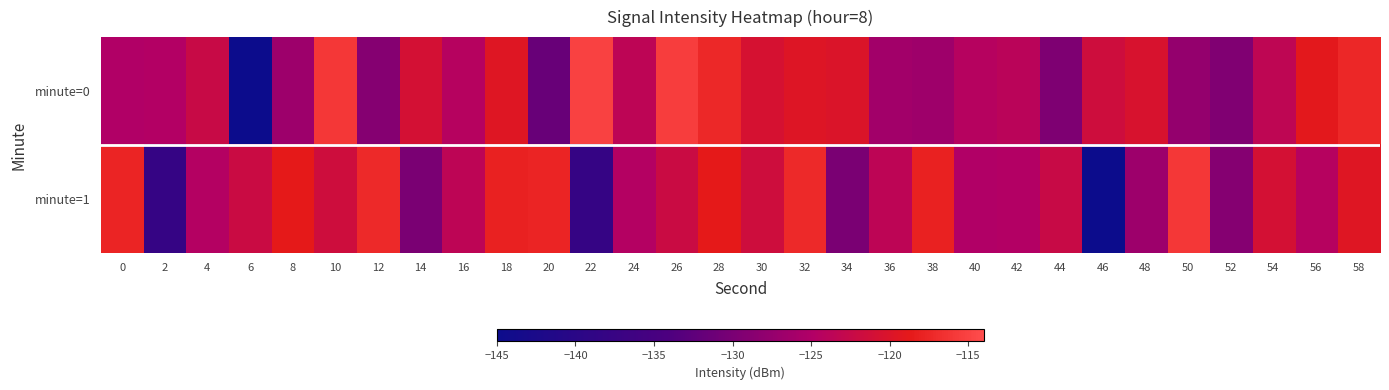

How many distinct data groups are displayed?

2